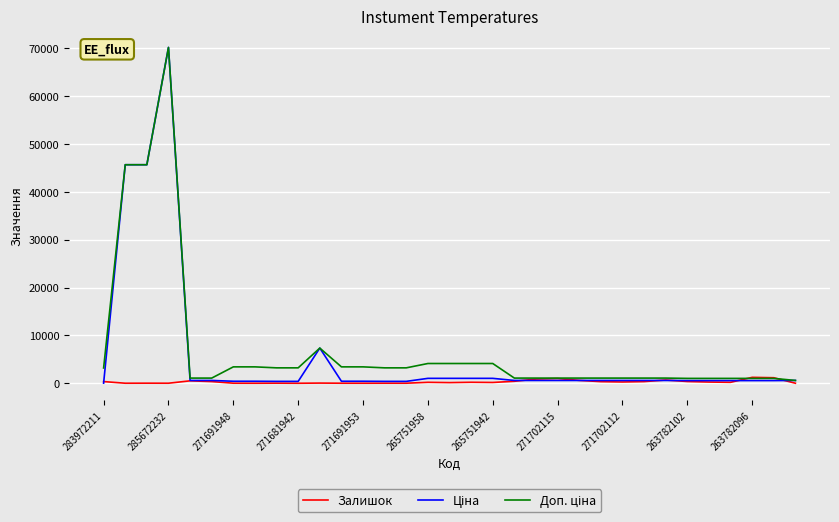

What is the maximum value shown in the chart?

70181.6